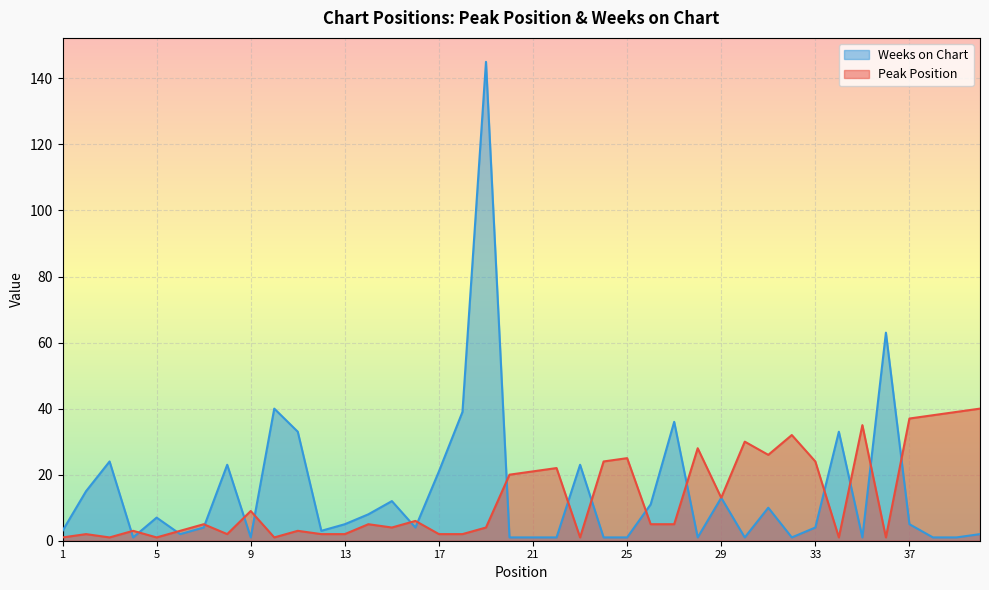

How many interior local valleys does the Weeks on Chart series have?

9